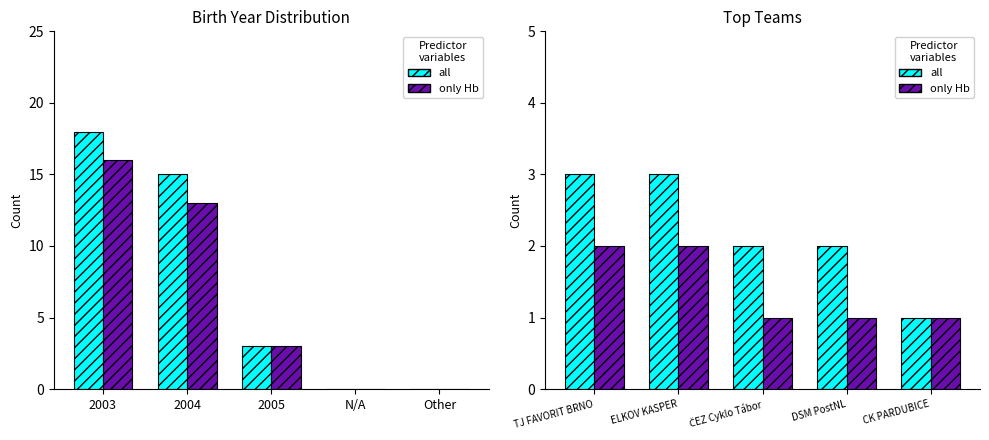

List the series in order of their peak value, lowest first.

only Hb, all